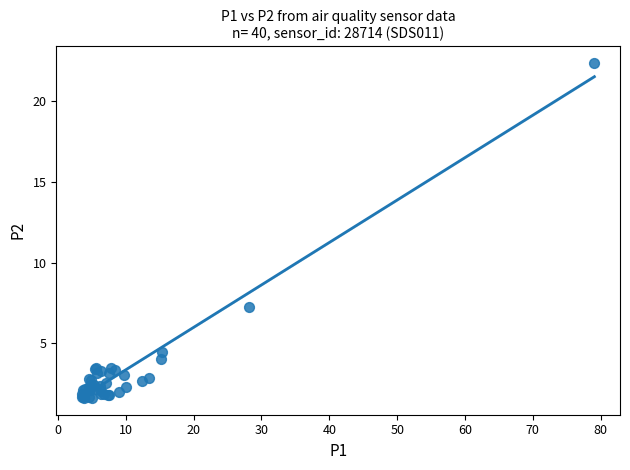

What Y value in the scatter plot is closest to 11?

7.3